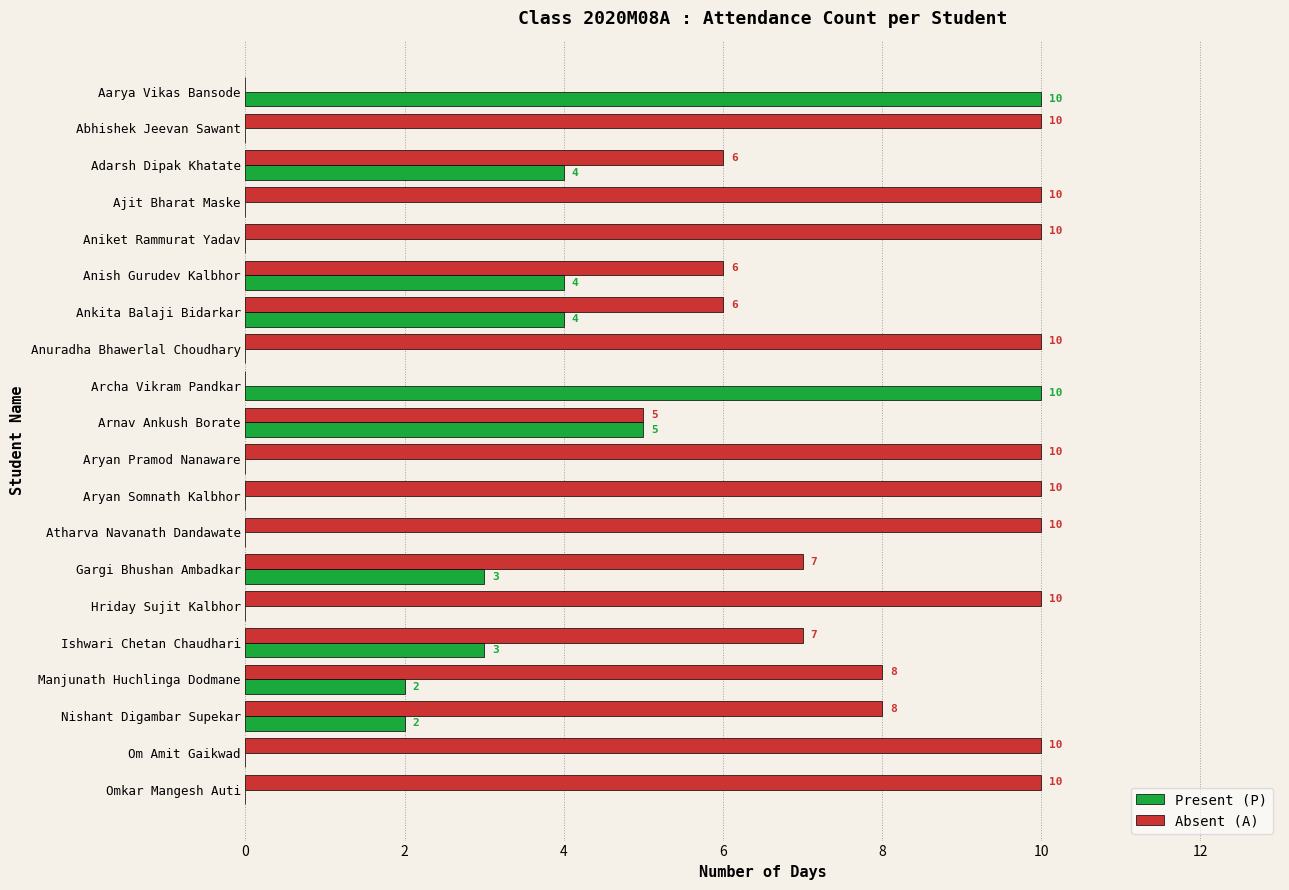

The value of Absent (A) at Arnav Ankush Borate is 9. True or false?

False